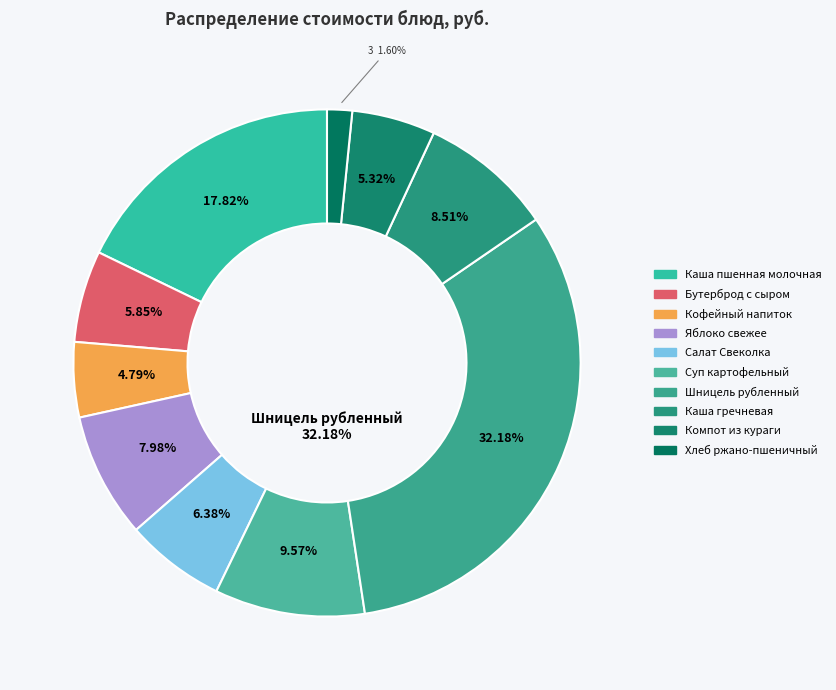

To the nearest percent, what portion does Суп картофельный represent?

10%